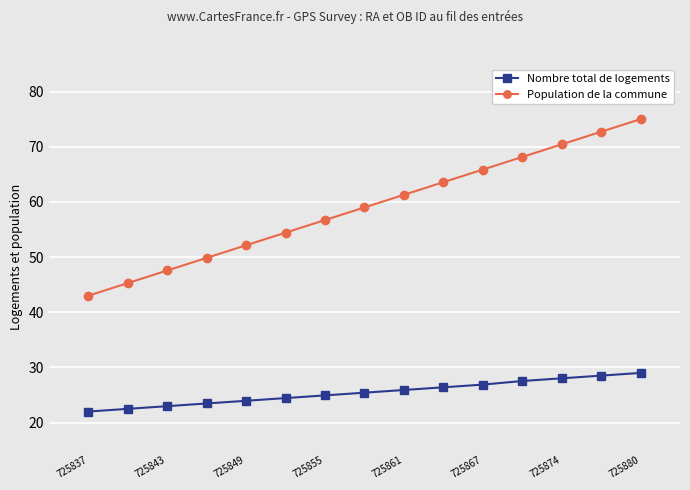

Which series has the largest total across all categories?

Population de la commune